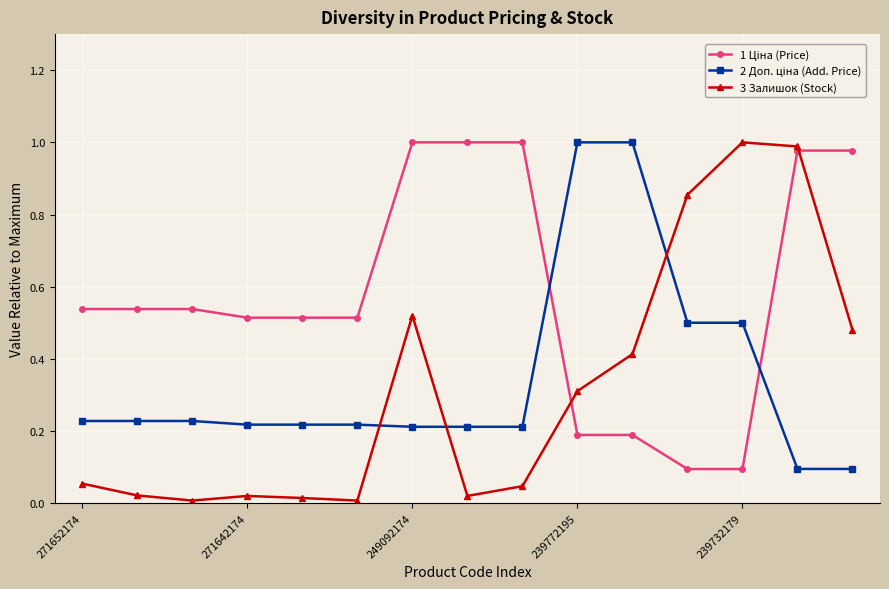

The 3 Залишок (Stock) series shows 1.0 at 239732179. True or false?

True